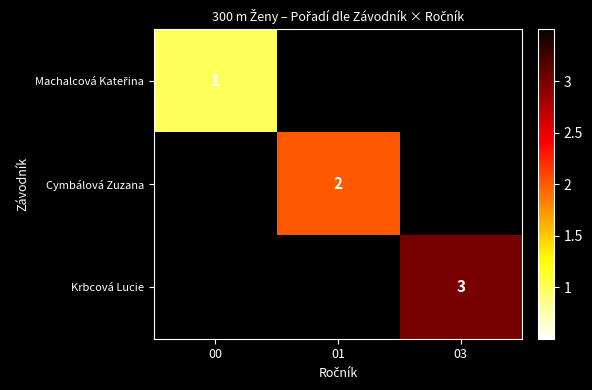

The Cymbálová Zuzana series shows 1.0 at 01. True or false?

False